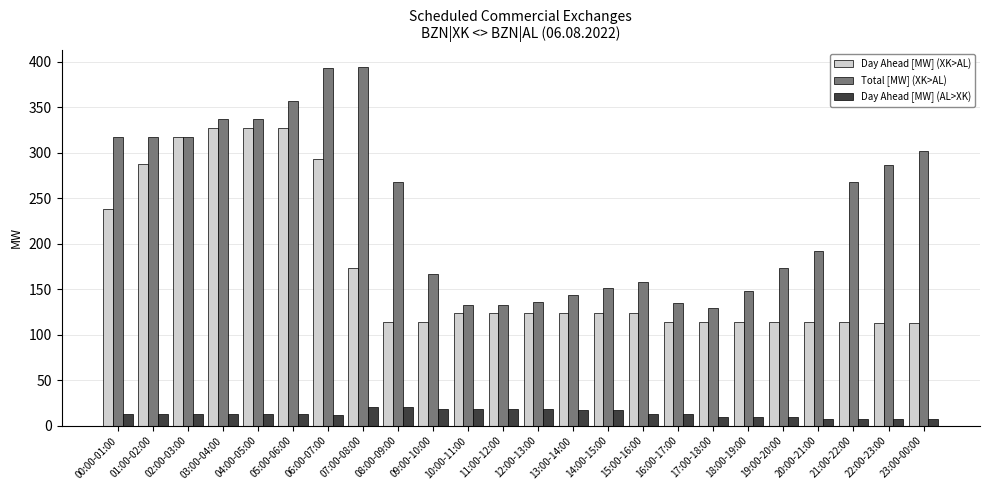

Count the number of data series in this chart.

3